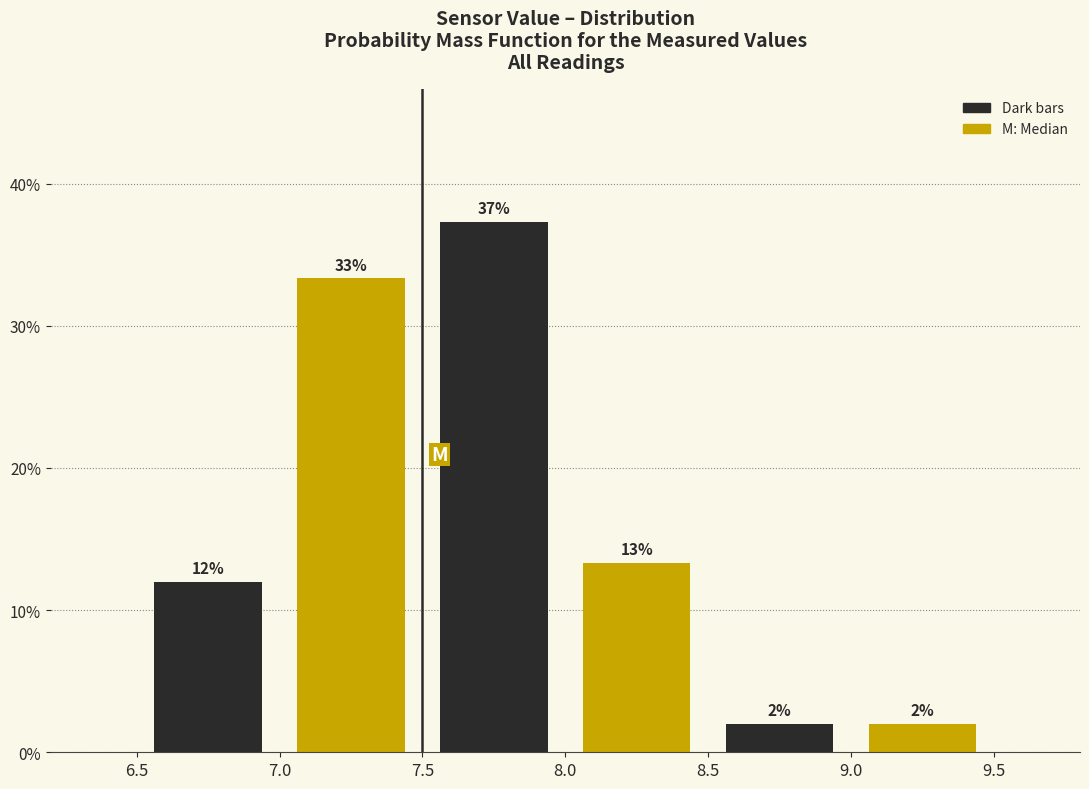

Over which range of the x-axis is the bar tallest?

7.5 to 8.0